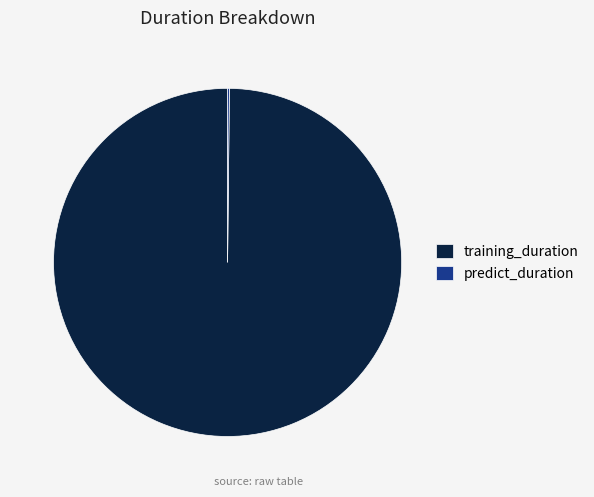

True or false: training_duration accounts for 100% of the total.

True